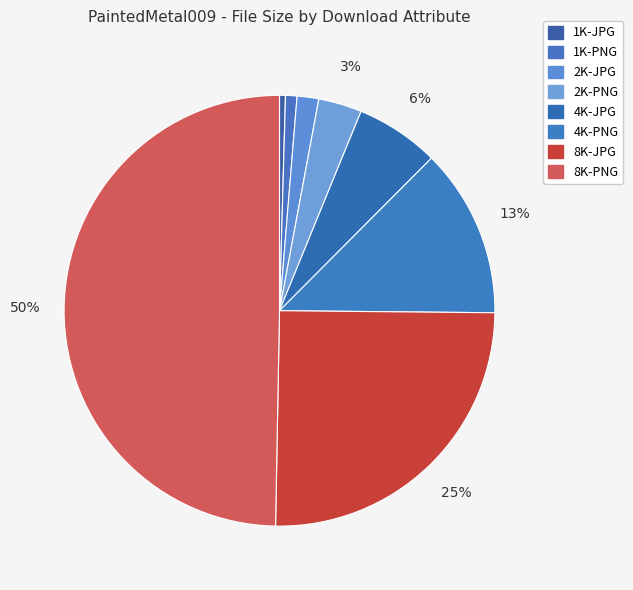

Which category has the biggest portion of the pie?

8K-PNG